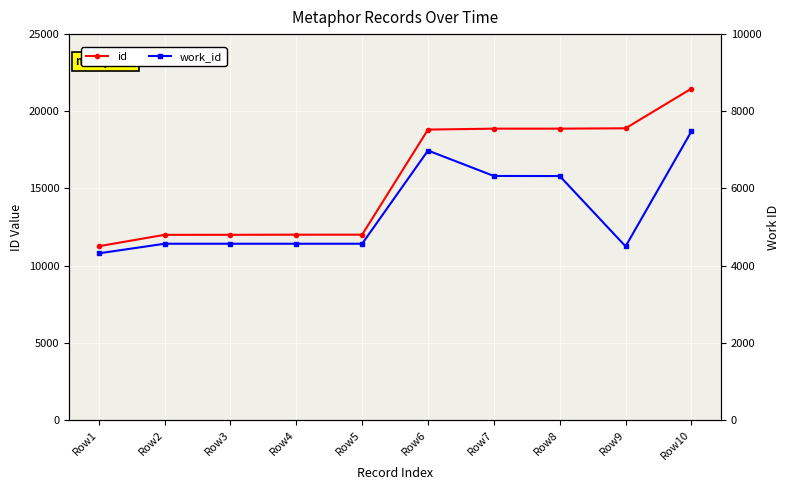

Which has a higher value, Row1 or Row7?

Row7